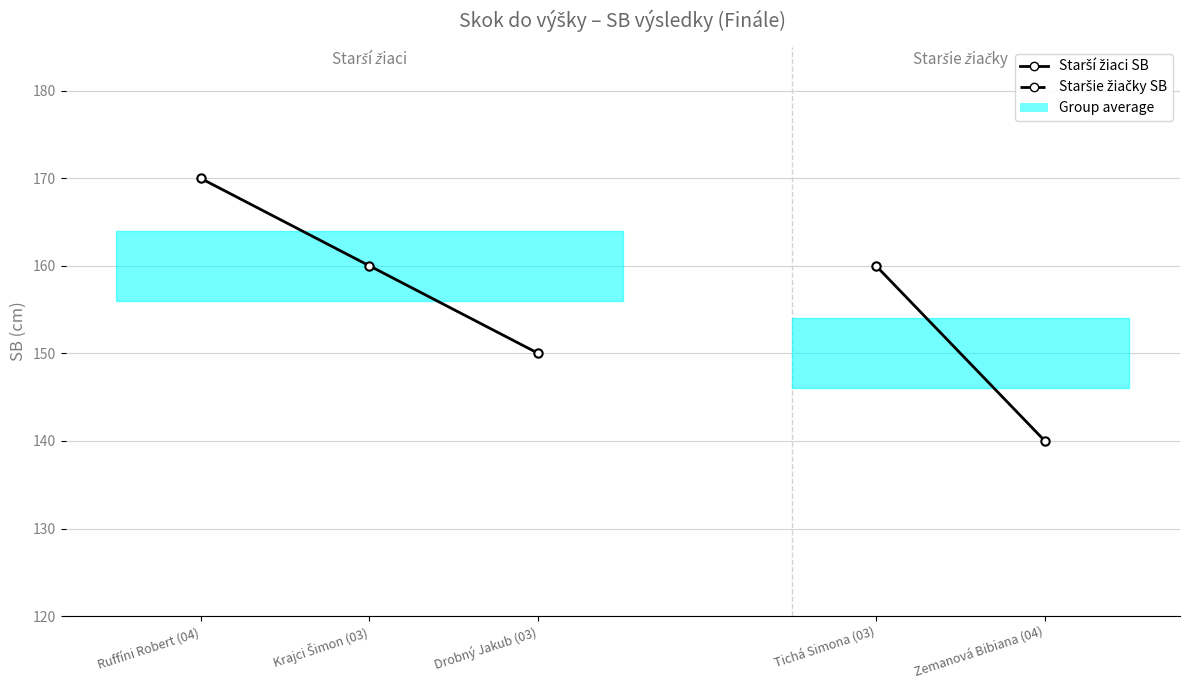

Which category has the highest value across all series?

Ruffíni Robert (04)